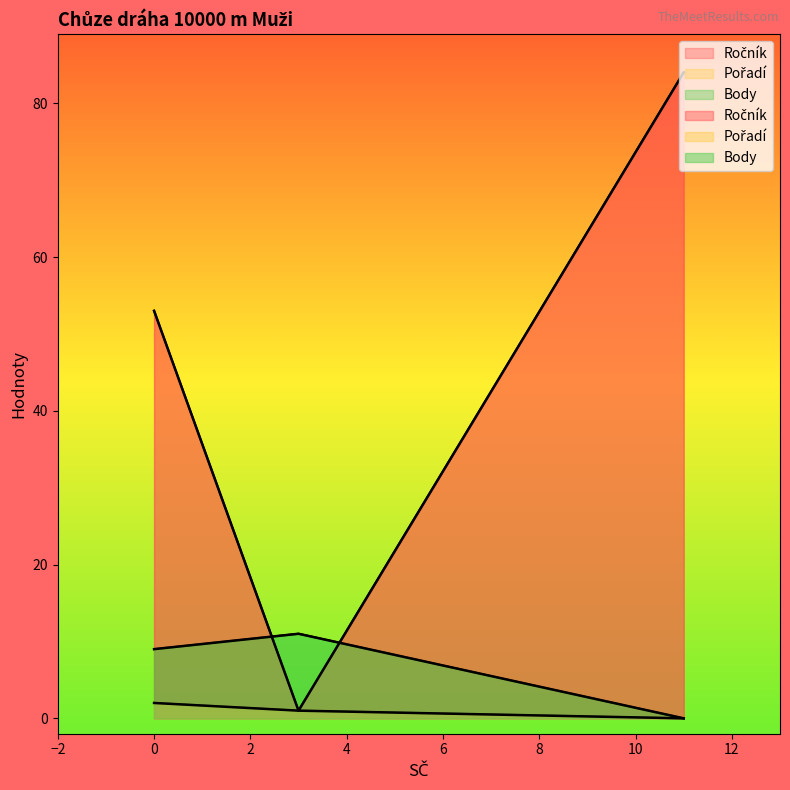

Is it true that Pořadí equals 53 at 3?

True